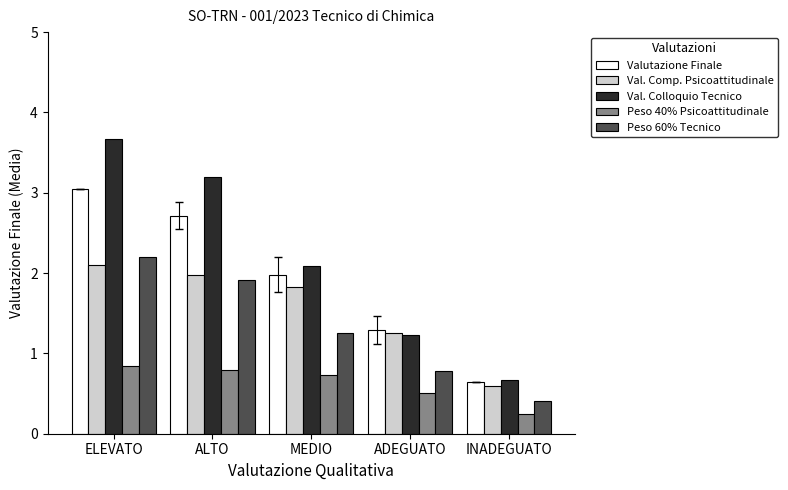

Count the number of data series in this chart.

5